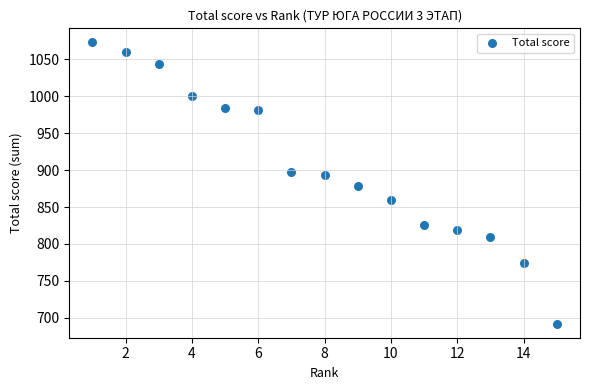

What is the range of Y values (max minus min)?

381